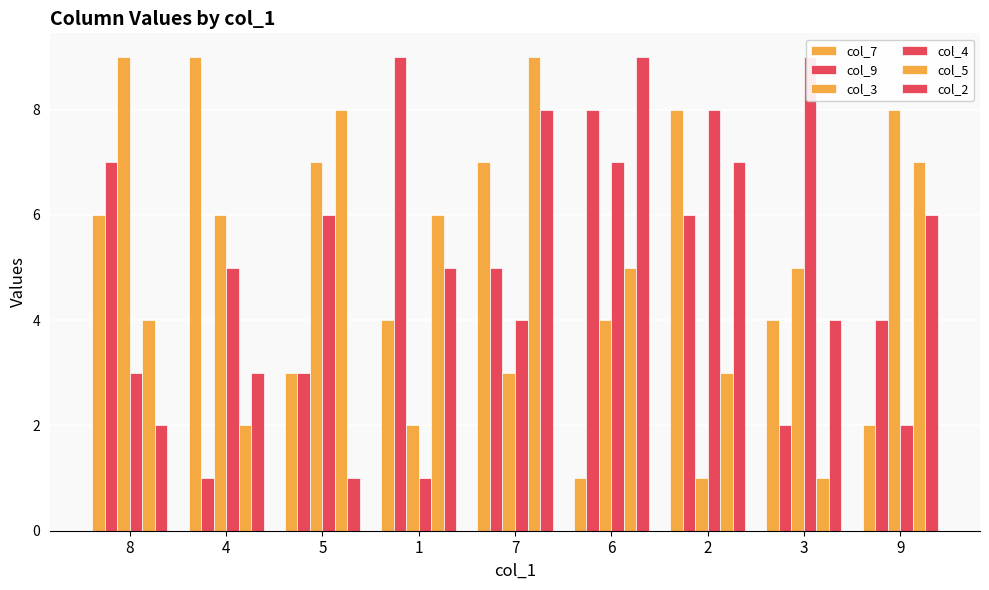

What is the minimum value for col_4?

1